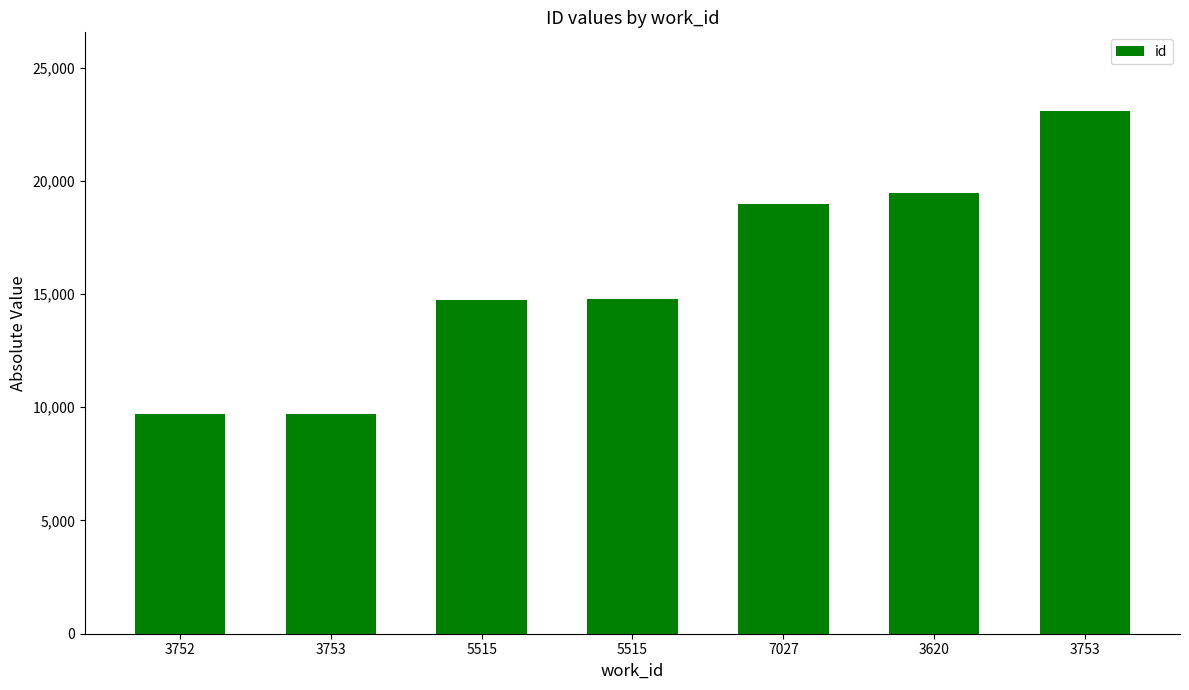

Between 7027 and 3620, which is larger?

3620